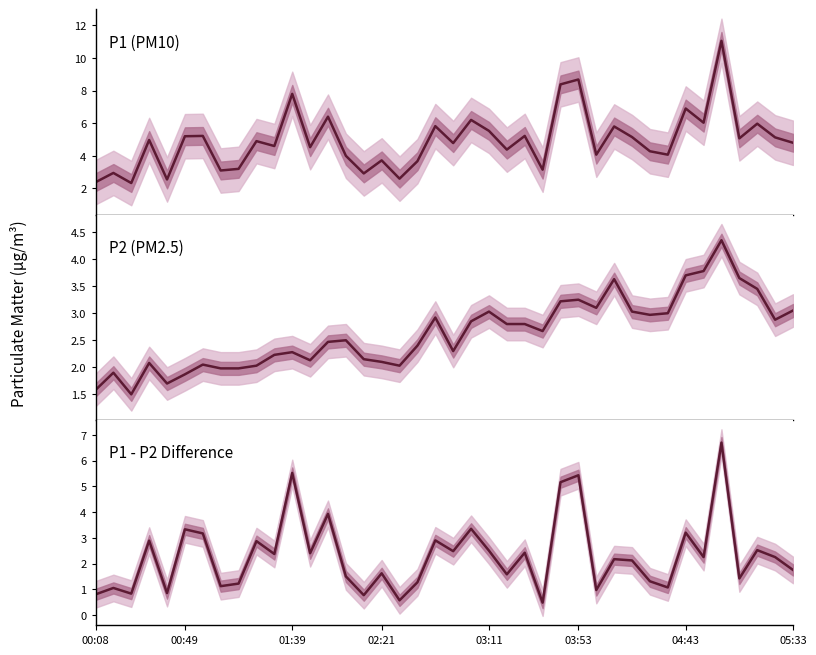

True or false: P1 (PM10) and P2 (PM2.5) cross at least once.

False